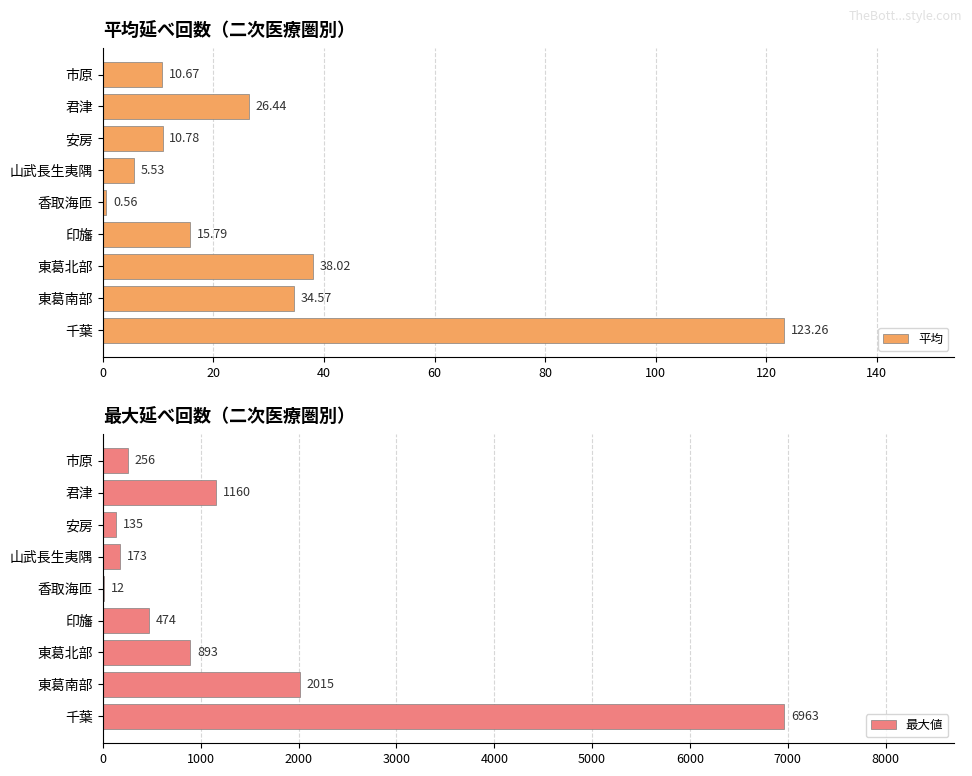

Which category has the lowest value in the 平均 series?

香取海匝